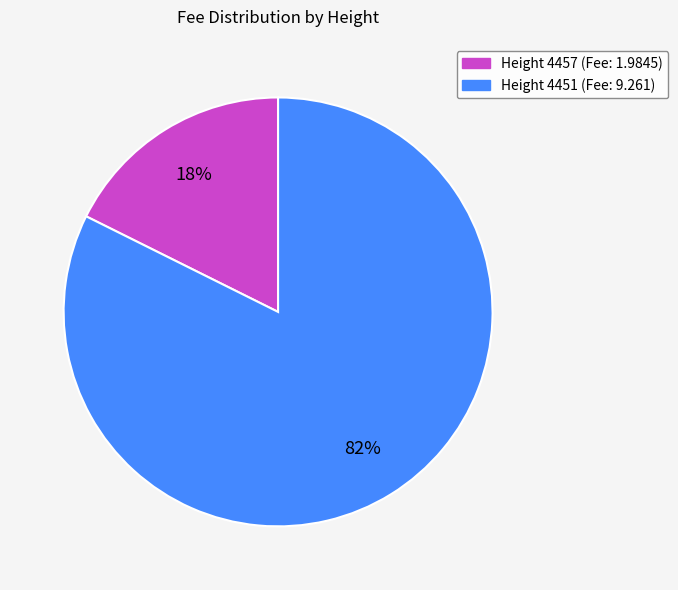

What percentage is the Height 4451 (Fee: 9.261) slice, to the nearest percent?

82%